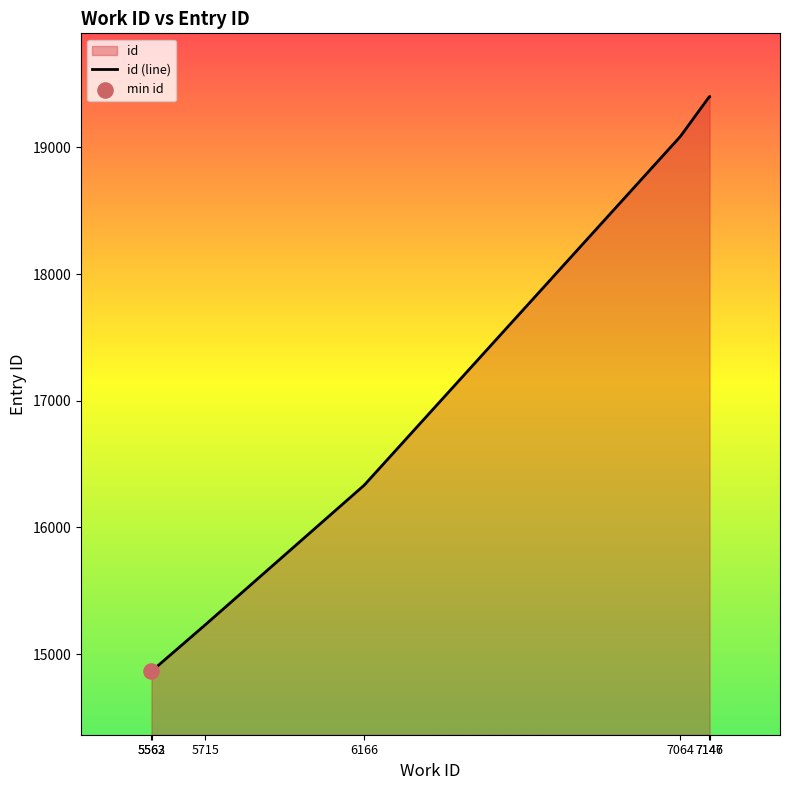

What is the ratio of the value at 7147 to the value at 7064?

1.0